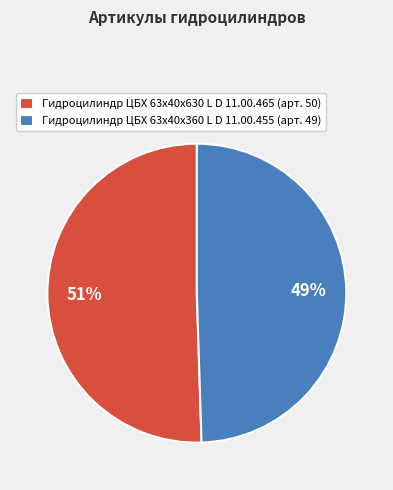

Between Гидроцилиндр ЦБХ 63х40х630 L D 11.00.465 (арт. 50) and Гидроцилиндр ЦБХ 63х40х360 L D 11.00.455 (арт. 49), which is larger?

Гидроцилиндр ЦБХ 63х40х630 L D 11.00.465 (арт. 50)